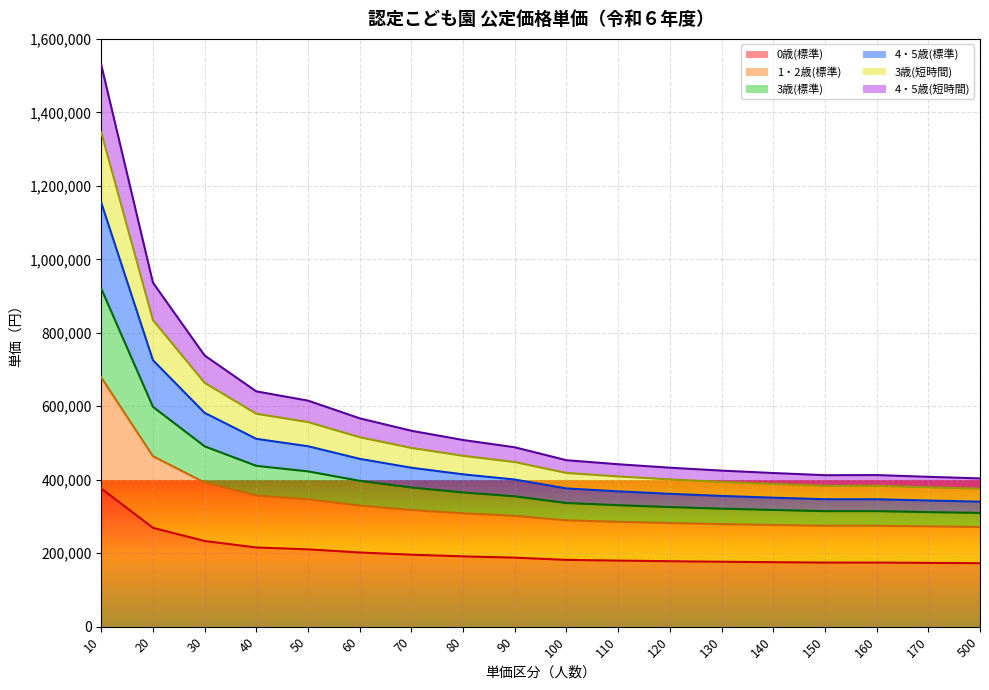

What is the average value of the 4・5歳(短時間) series?

575773